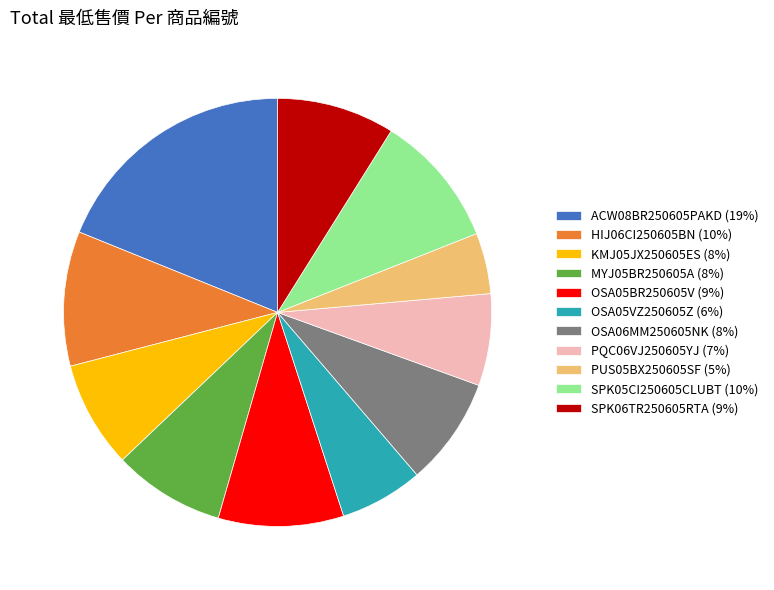

The HIJ06CI250605BN (10%) slice represents 16% of the pie. True or false?

False